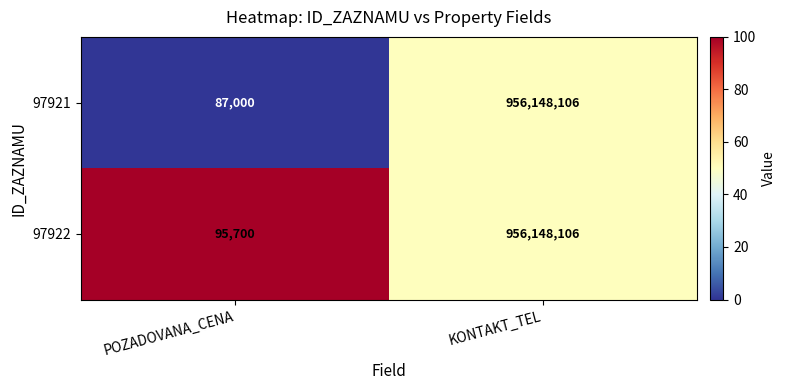

What is the total value across all series at POZADOVANA_CENA?

182700